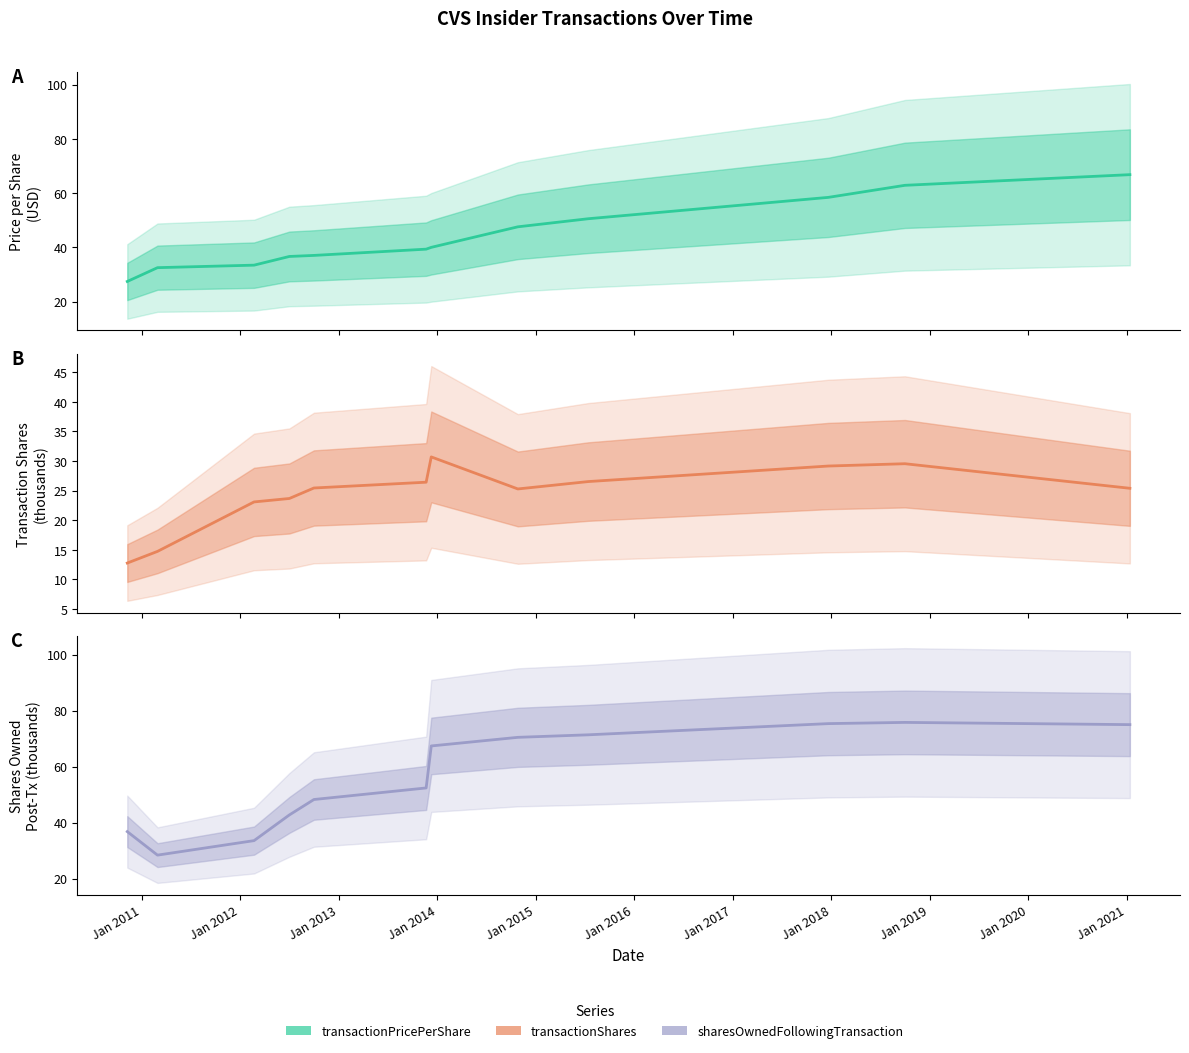

At which label does transactionPricePerShare reach its peak?

Jan 2021